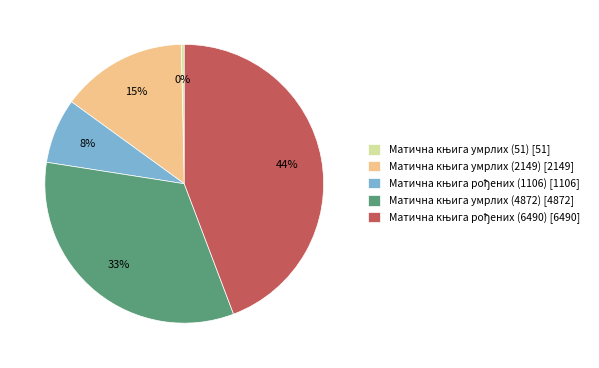

To the nearest percent, what is the difference between the largest and smallest slice percentages?

44%